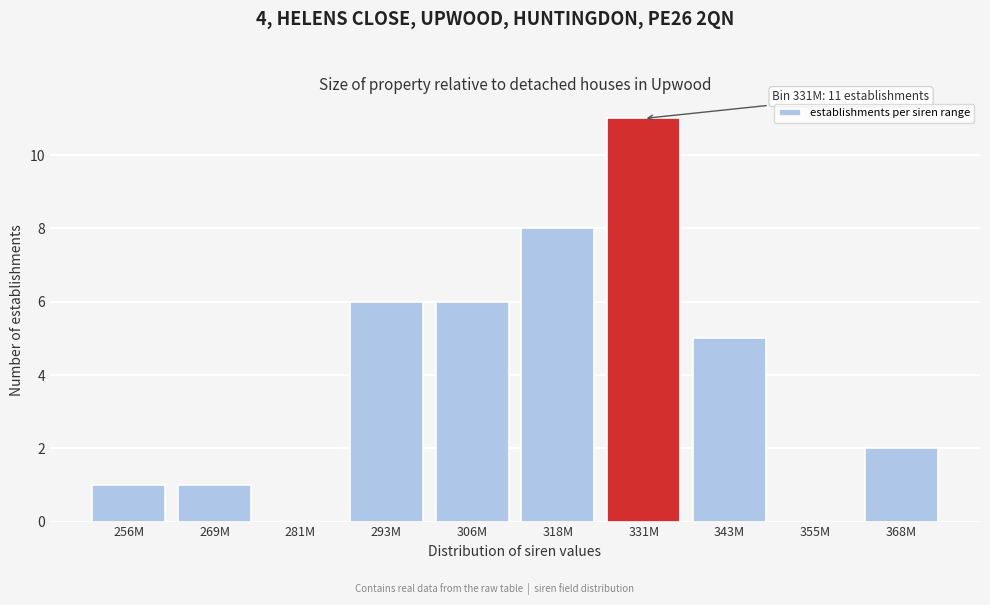

Reading left to right, list all the values displayed in this chart.

256M=1	269M=1	281M=0	293M=6	306M=6	318M=8	331M=11	343M=5	355M=0	368M=2